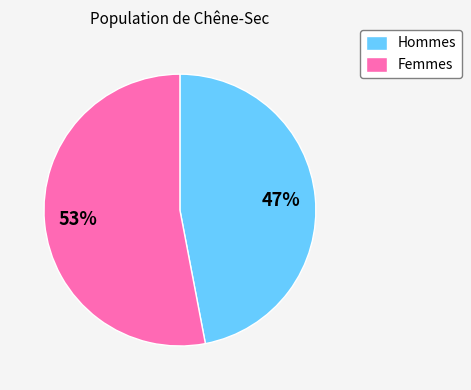

Is it true that Femmes is 63% of the pie?

False